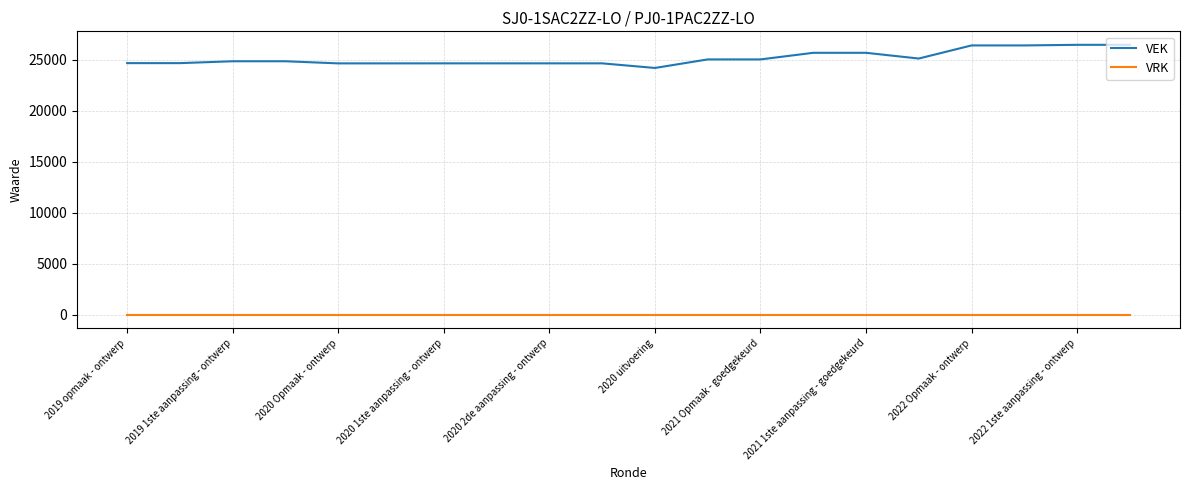

Which series has the widest spread of values?

VEK